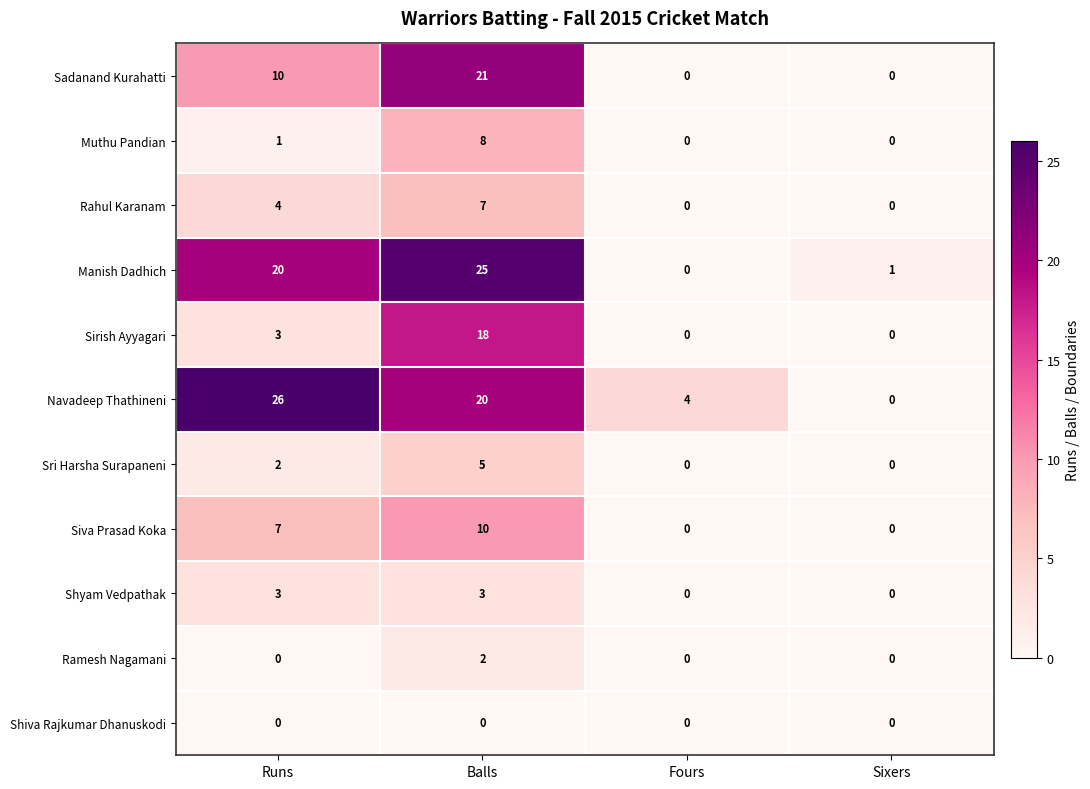

What is the approximate value of Siva Prasad Koka at Runs?

7